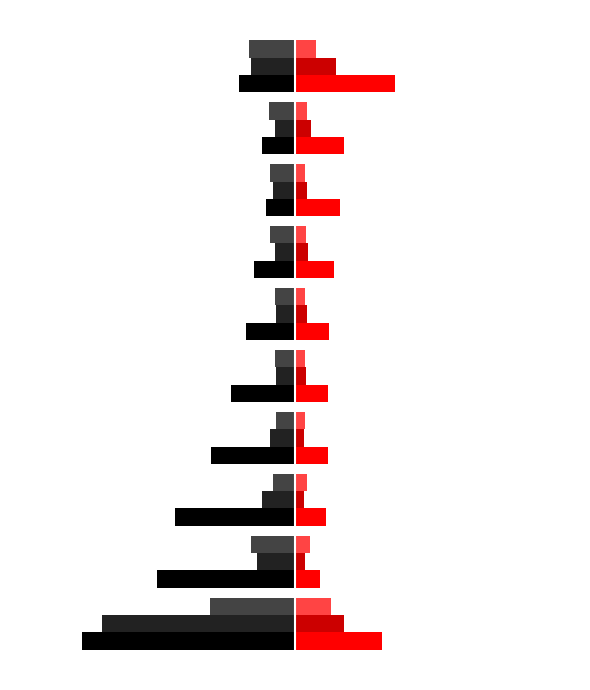

What is the greatest value displayed?

1.4